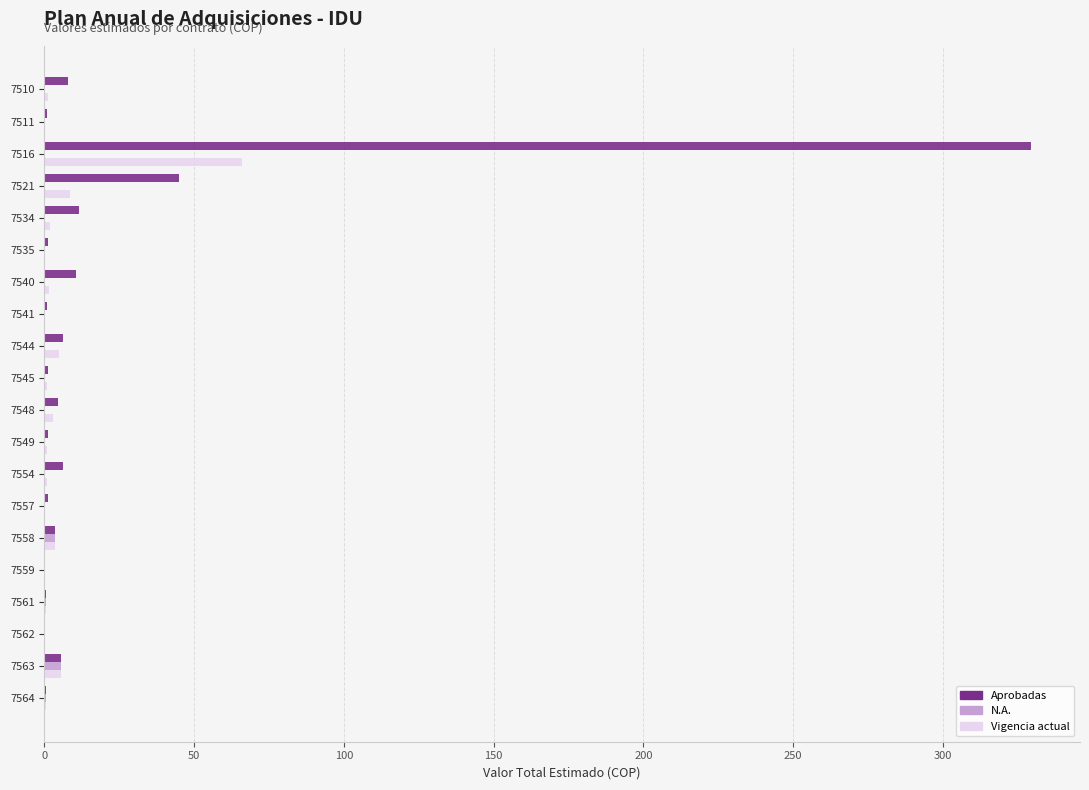

What is the sum of all N.A. values?

10.3